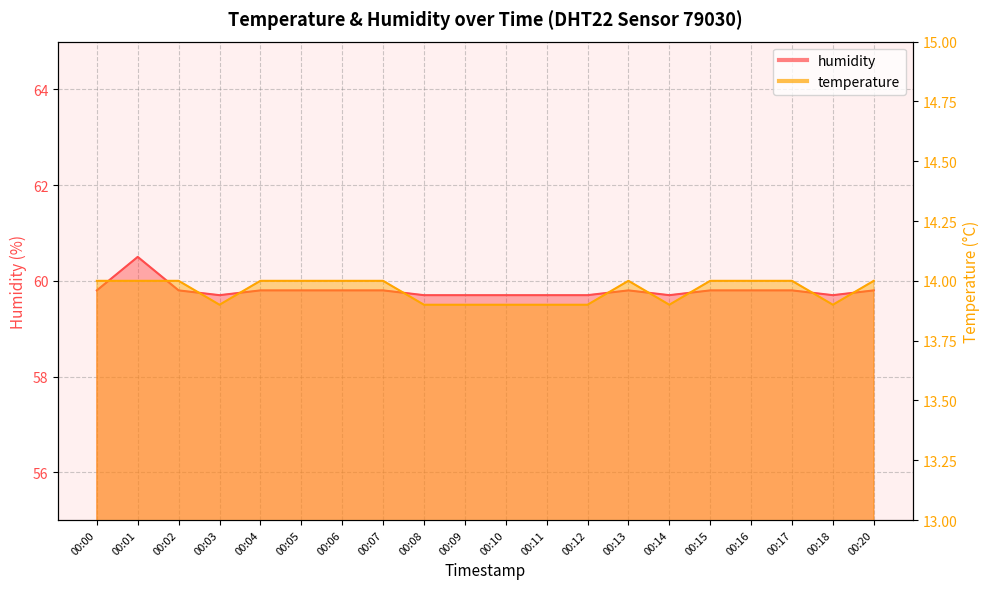

Reading left to right, what are all the values shown in this chart?

humidity: 59.8	60.5	59.8	59.7	59.8	59.8	59.8	59.8	59.7	59.7	59.7	59.7	59.7	59.8	59.7	59.8	59.8	59.8	59.7	59.8
temperature: 14.0	14.0	14.0	13.9	14.0	14.0	14.0	14.0	13.9	13.9	13.9	13.9	13.9	14.0	13.9	14.0	14.0	14.0	13.9	14.0